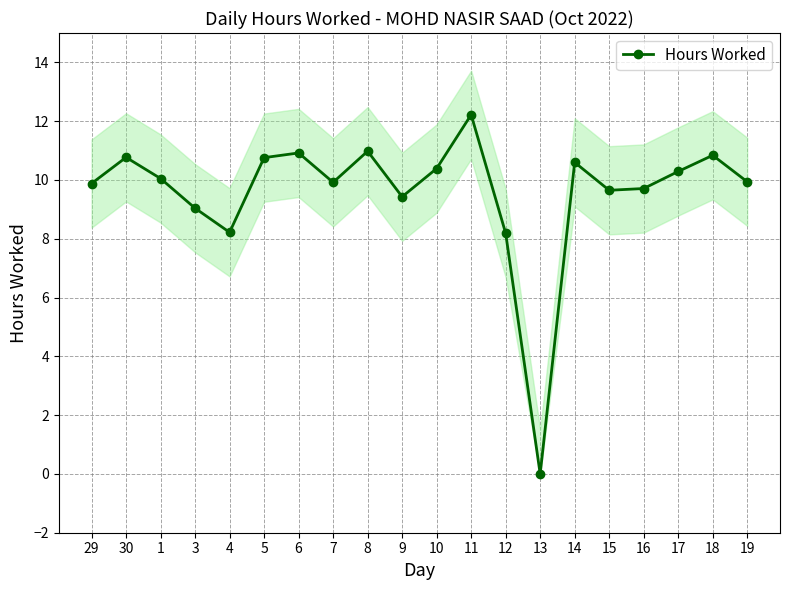

Reading left to right, extract all data points from this chart.

9.9	10.8	10.1	9.0	8.2	10.8	10.9	9.9	11.0	9.4	10.4	12.2	8.2	0.0	10.6	9.7	9.7	10.3	10.8	9.9